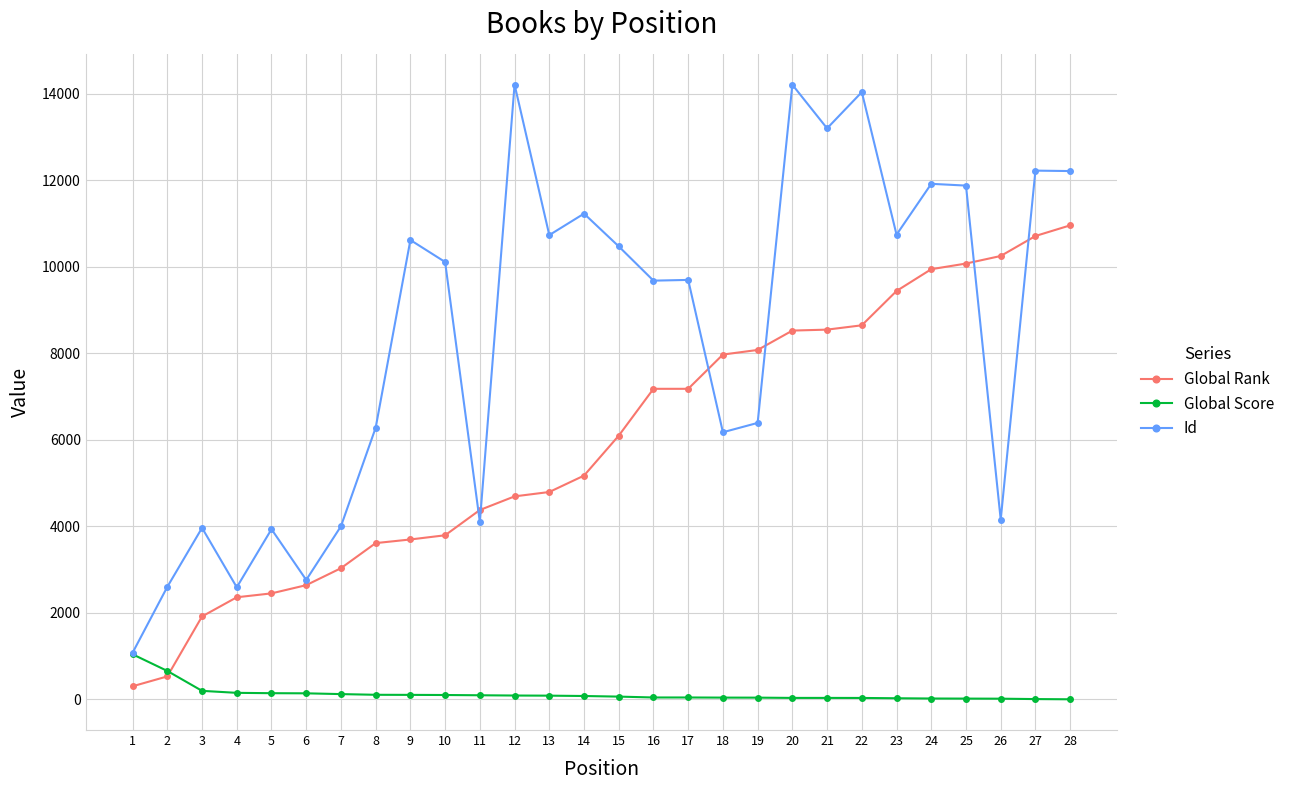

Rank the series by their maximum value, from lowest to highest.

Global Score, Global Rank, Id